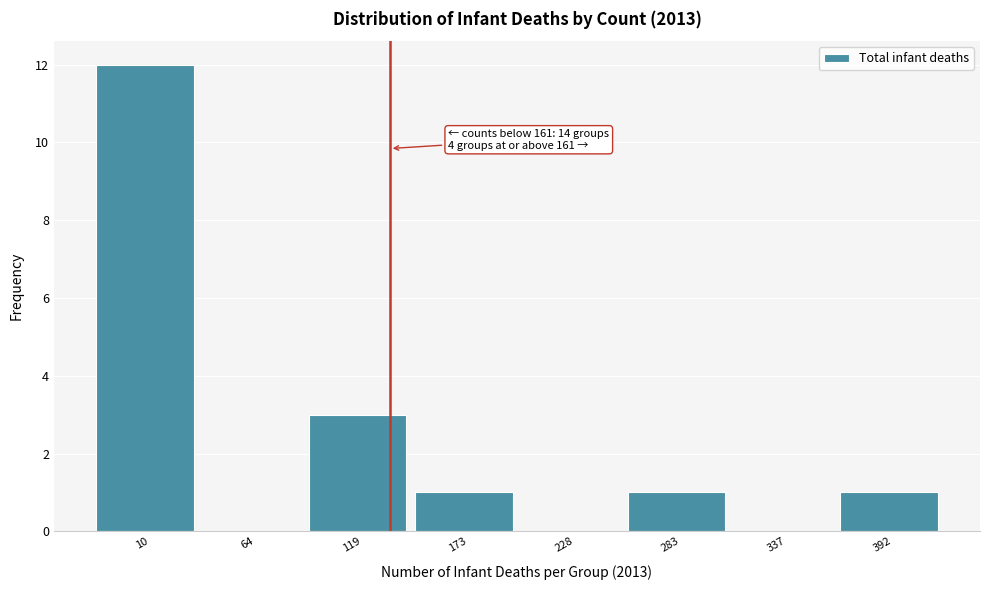

Reading left to right, transcribe all the data shown in this chart.

10=12	64=0	119=3	173=1	228=0	283=1	337=0	392=1